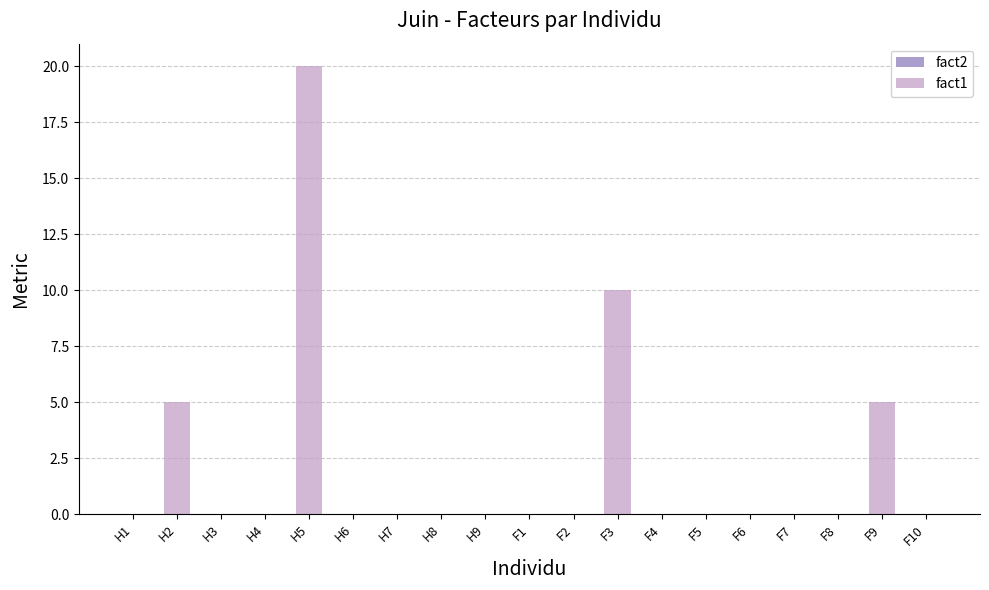

Is it true that the value at F8 is -9?

False